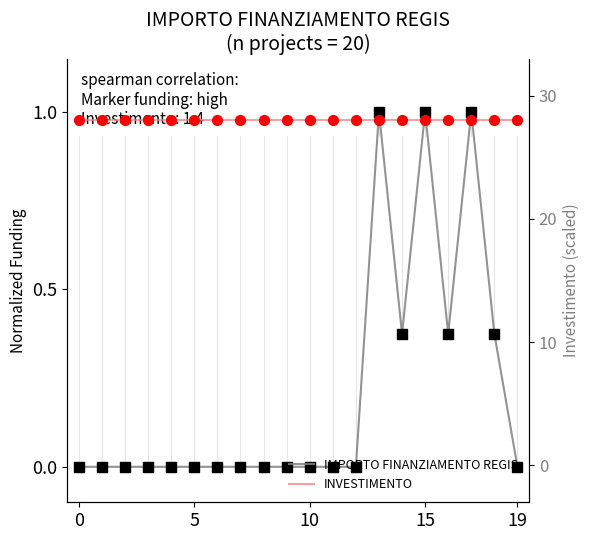

At which category is the sum across all series the highest?

13